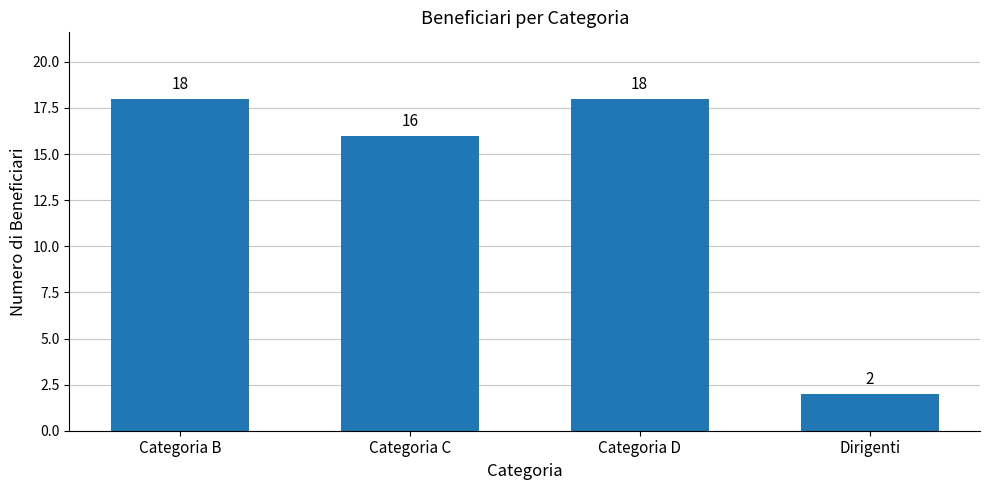

Where is the data nearest to the value 10?

Categoria C